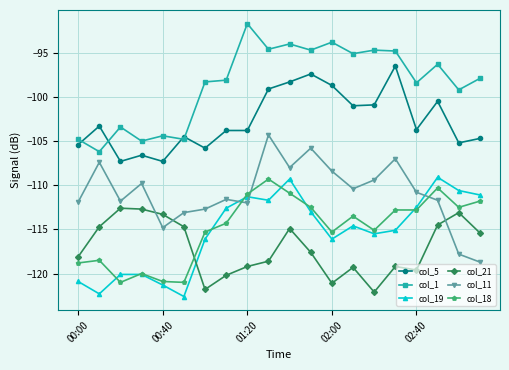

Which series ends up on top after the final intersection of col_11 and col_21?

col_21